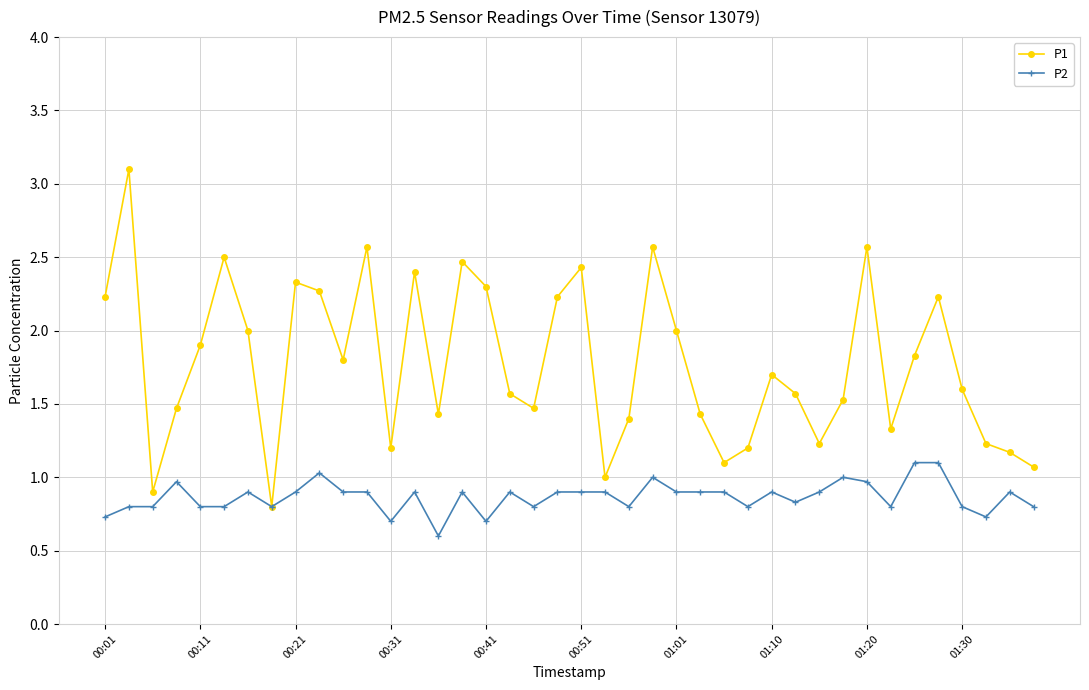

Which series has the largest range (max minus min)?

P1